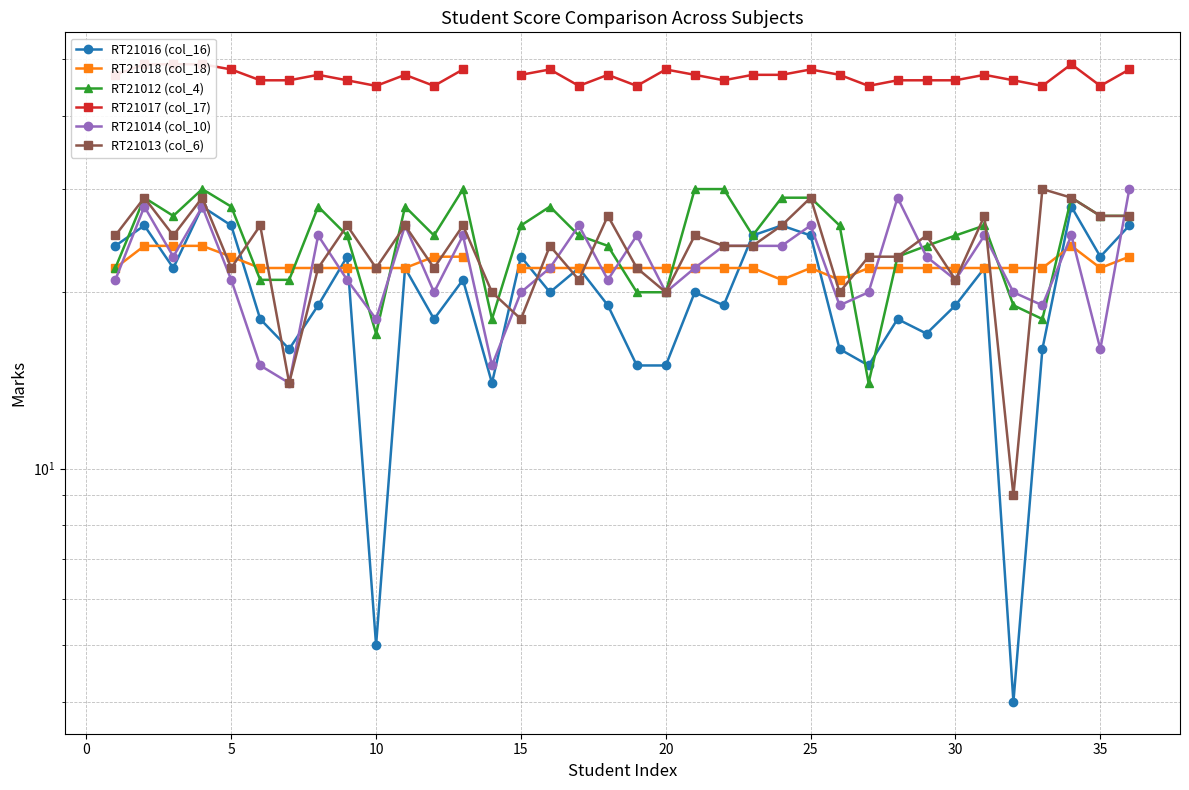

True or false: RT21014 (col_10) and RT21017 (col_17) cross at least once.

False